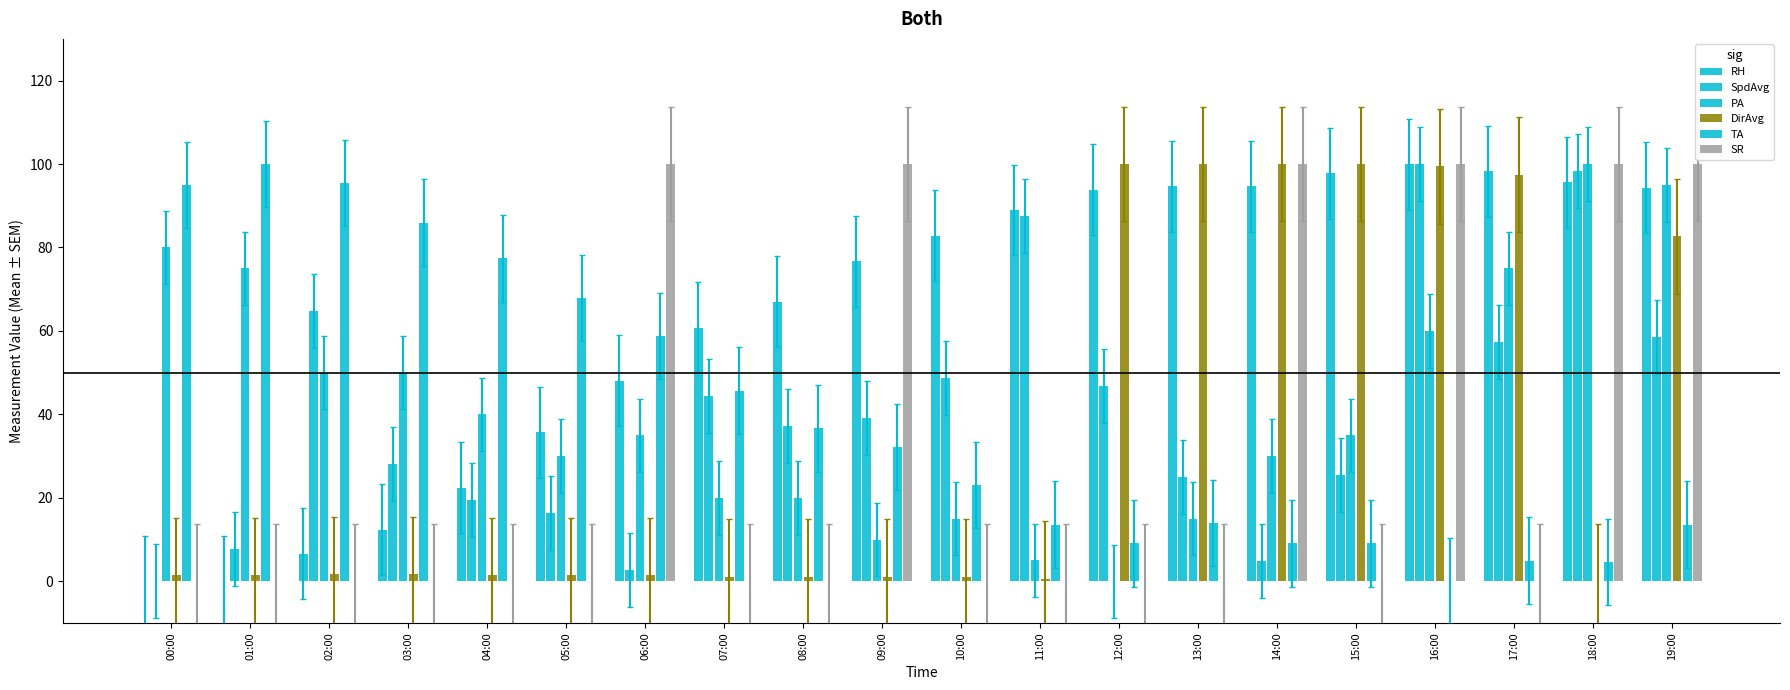

What is the maximum value shown in the chart?

100.0